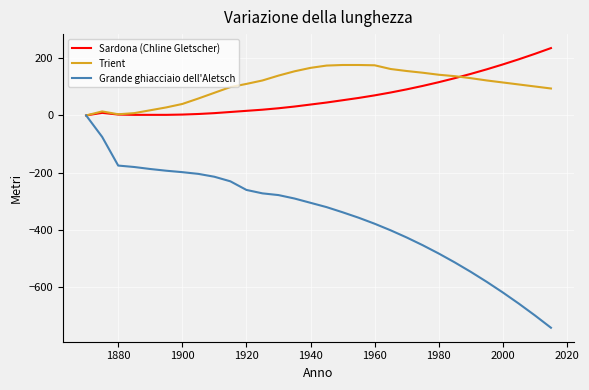

Which series has the largest range (max minus min)?

Grande ghiacciaio dell'Aletsch